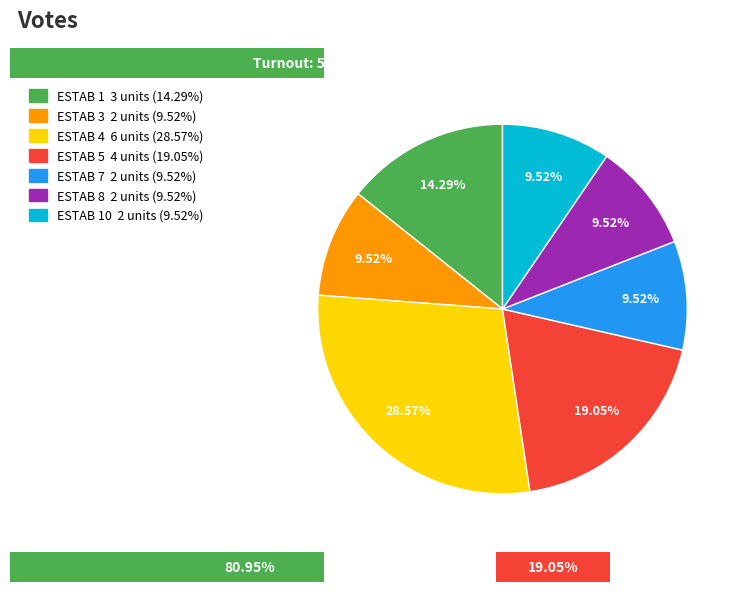

Which category has the smallest portion of the pie?

3